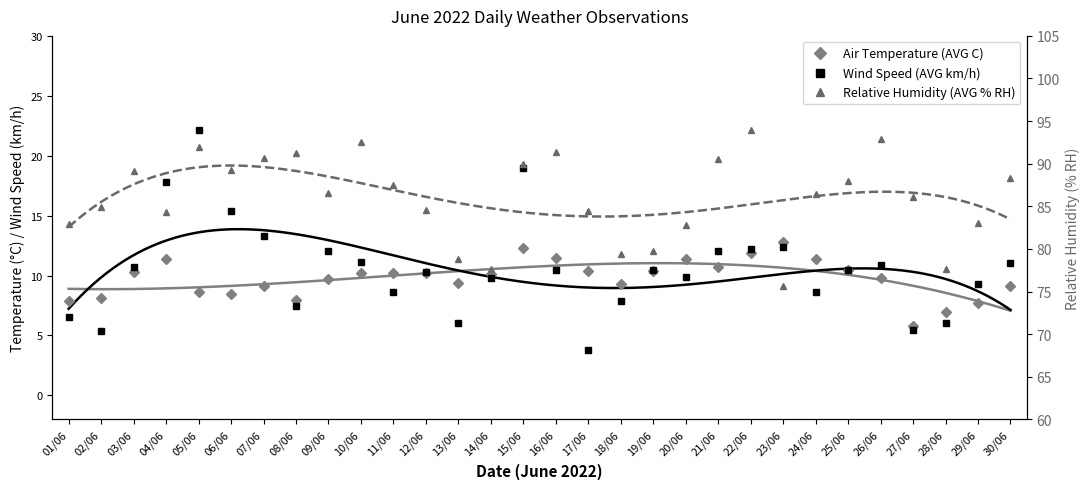

Where does the Air Temperature (AVG C) series first go above 10?

03/06